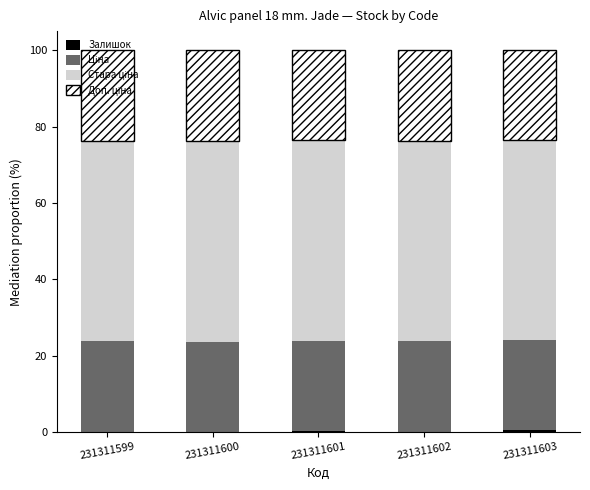

What is the difference between the maximum and minimum values in the Стара ціна series?

0.3